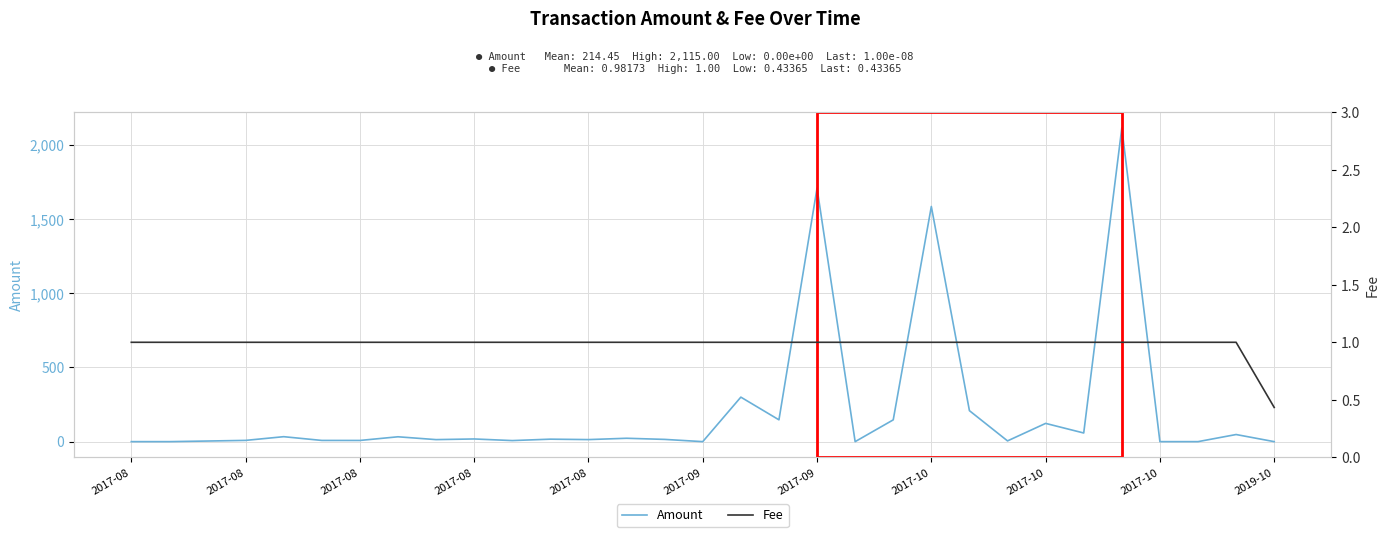

How many data points does each series have?

31